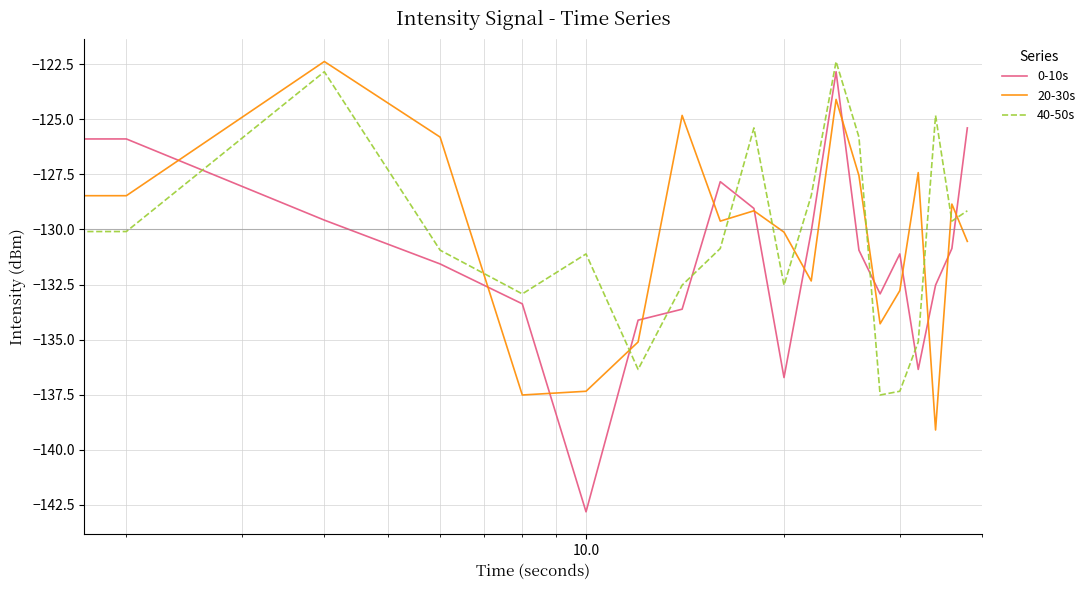

After their last crossing, which series has the higher values: 20-30s or 40-50s?

40-50s